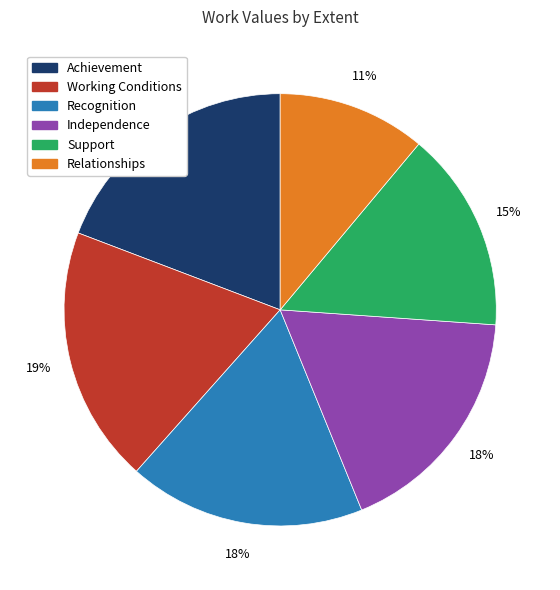

To the nearest percent, what percentage of the pie is Relationships?

11%